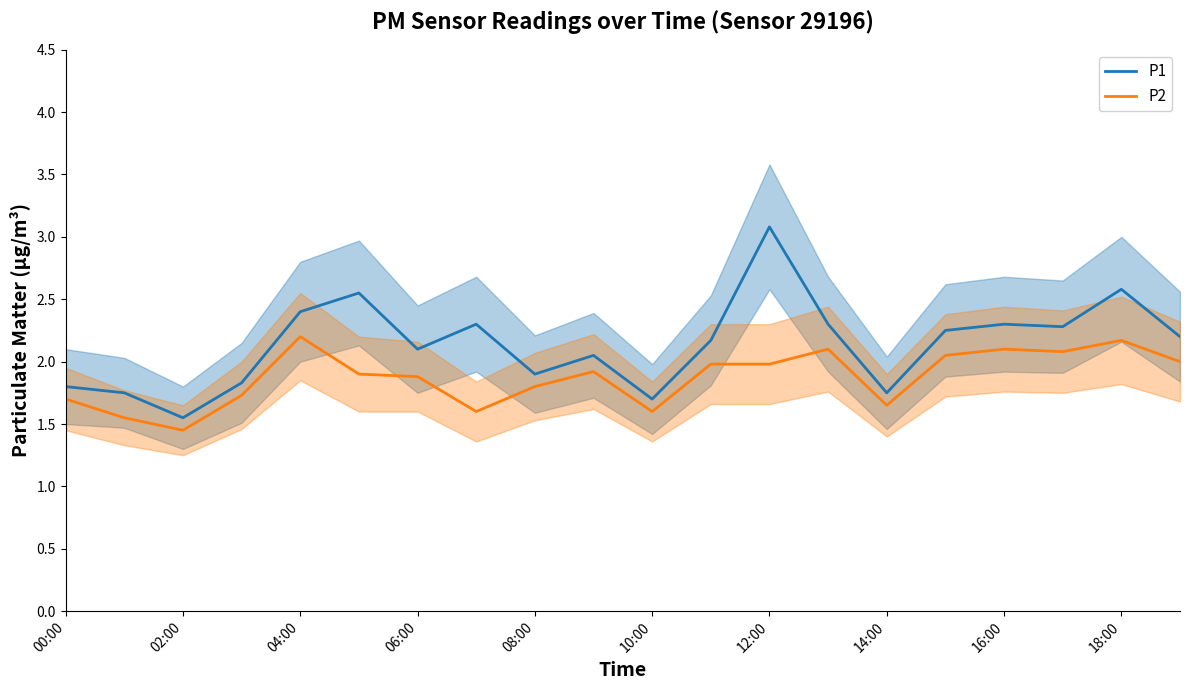

True or false: P2 has more than 0 points higher than both neighbors.

True